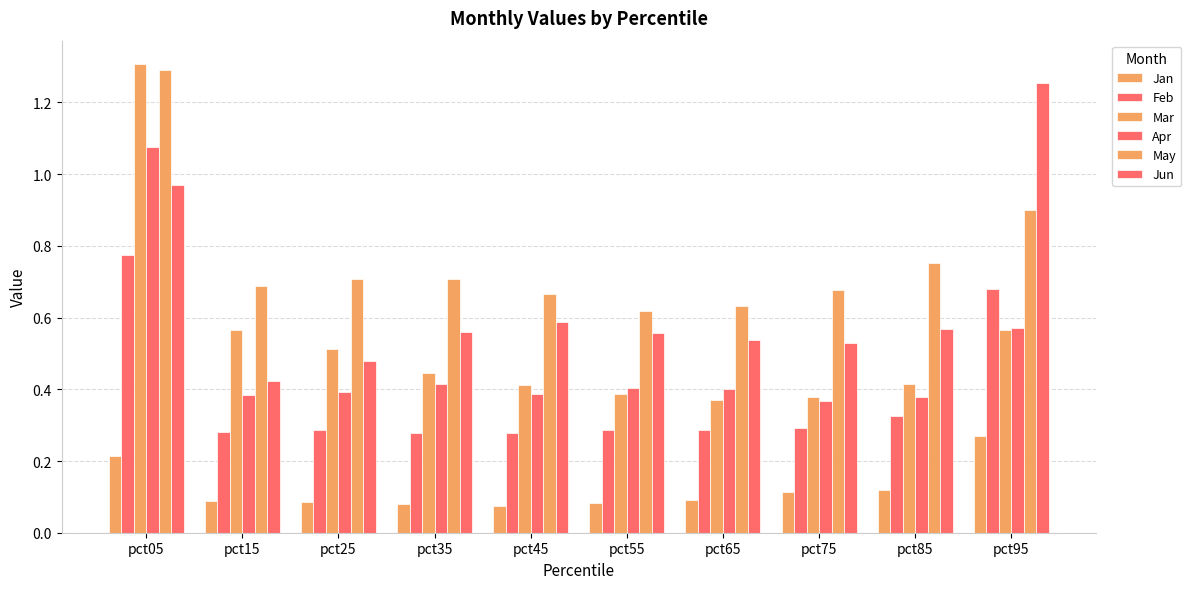

Which series has the largest total across all categories?

May